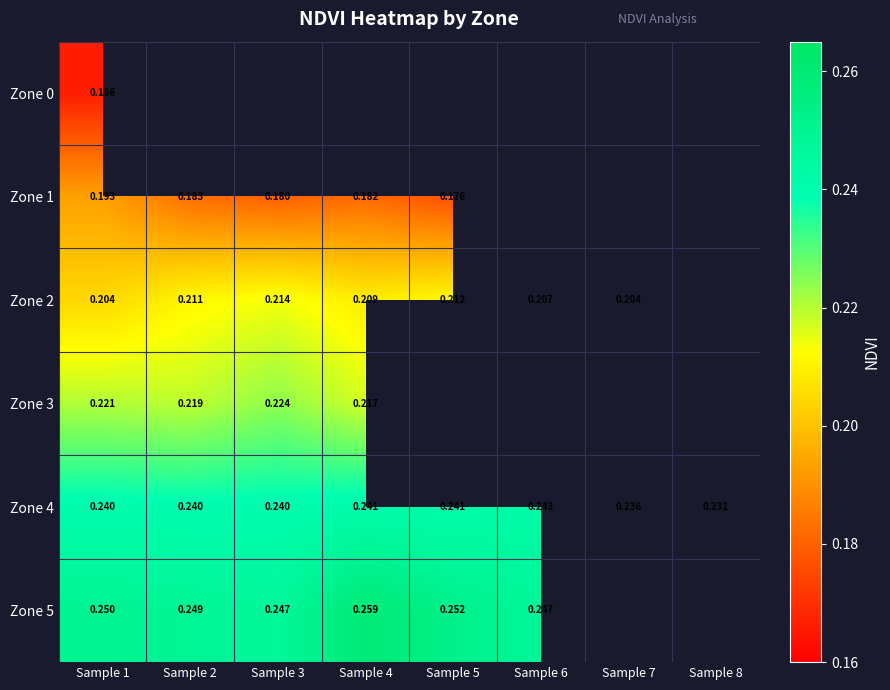

At which category is the sum across all series the highest?

Sample 1